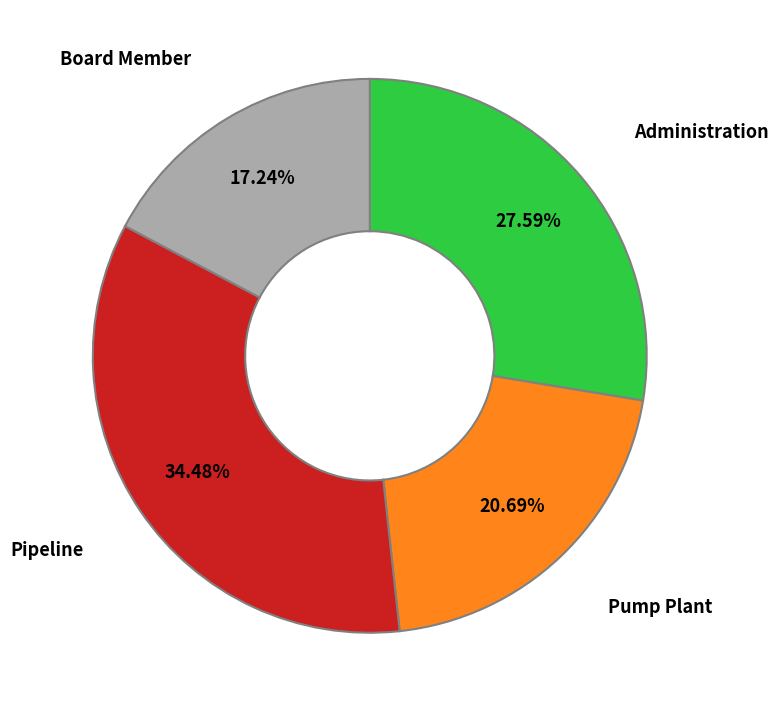

How many slices are in this pie chart?

4